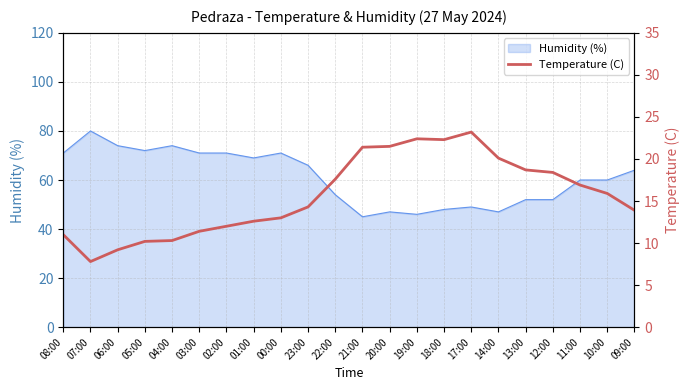

True or false: Humidity (%) has a value of 71 at 02:00.

True